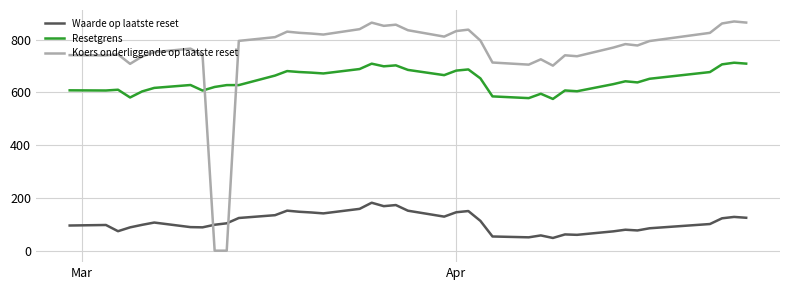

What is the average value of the Waarde op laatste reset series?

109.6